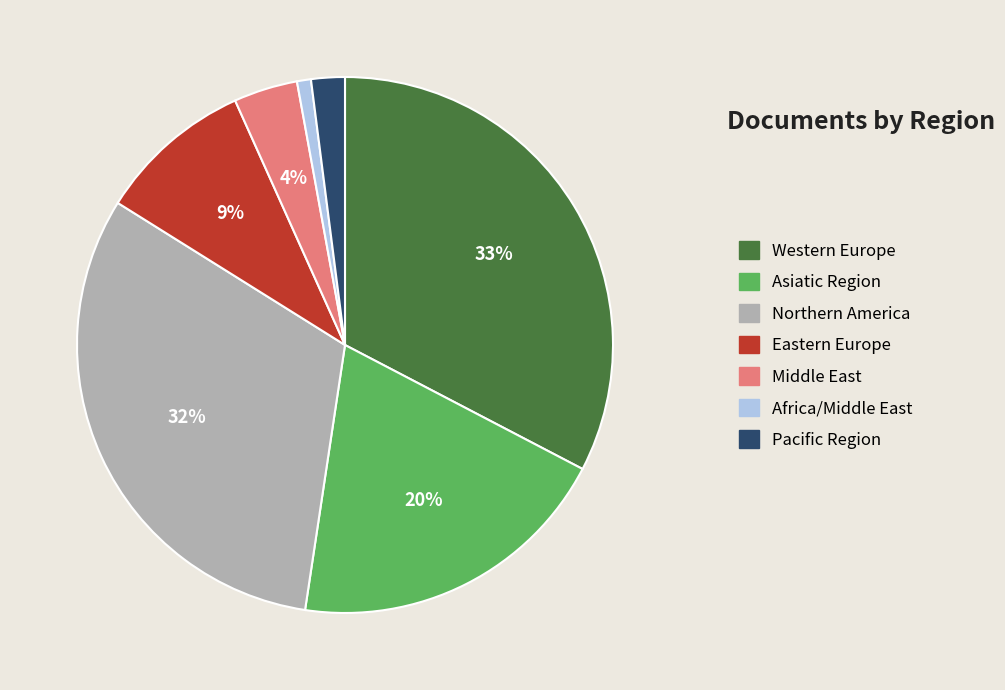

Is it true that Pacific Region is 11% of the pie?

False